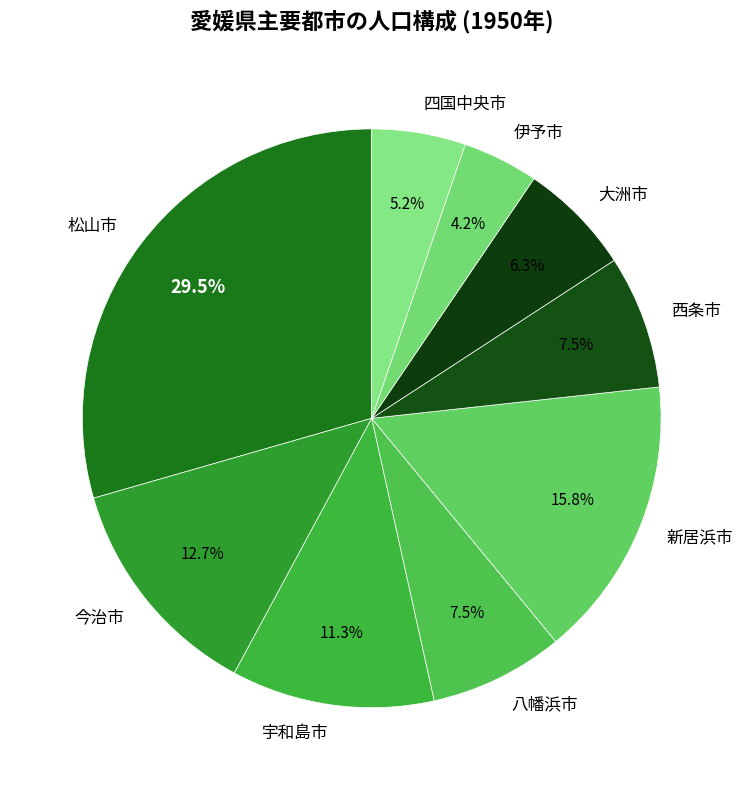

To the nearest percent, what is the difference between the 松山市 and 大洲市 slice percentages?

23%